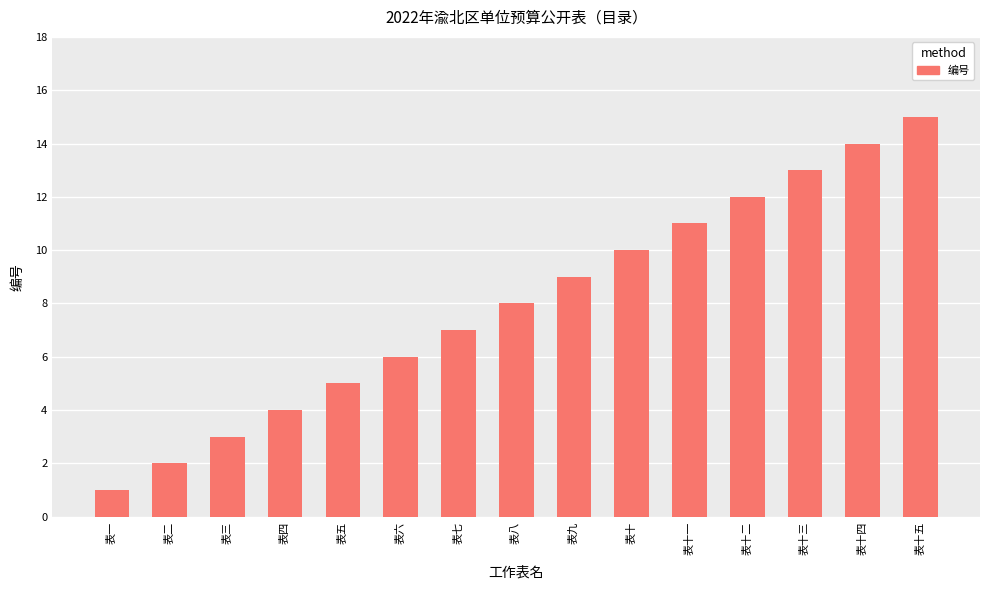

Rank the categories by value from lowest to highest.

表一, 表二, 表三, 表四, 表五, 表六, 表七, 表八, 表九, 表十, 表十一, 表十二, 表十三, 表十四, 表十五